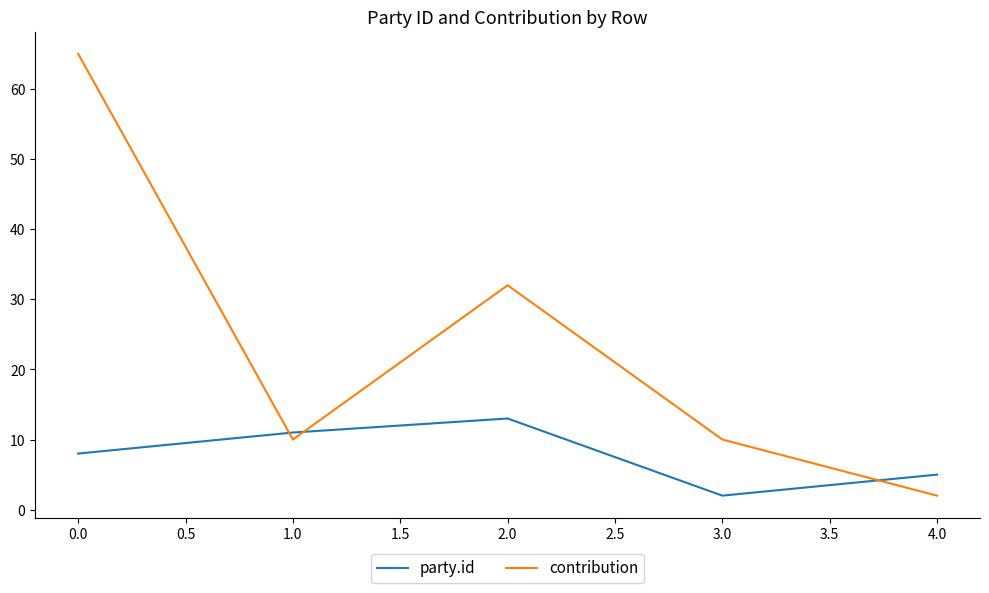

What is the difference between the highest and lowest values at 0.0?

57